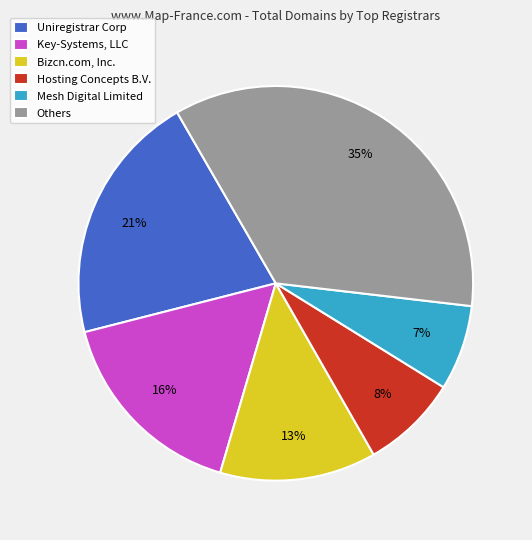

To the nearest percent, what is the average slice percentage?

17%